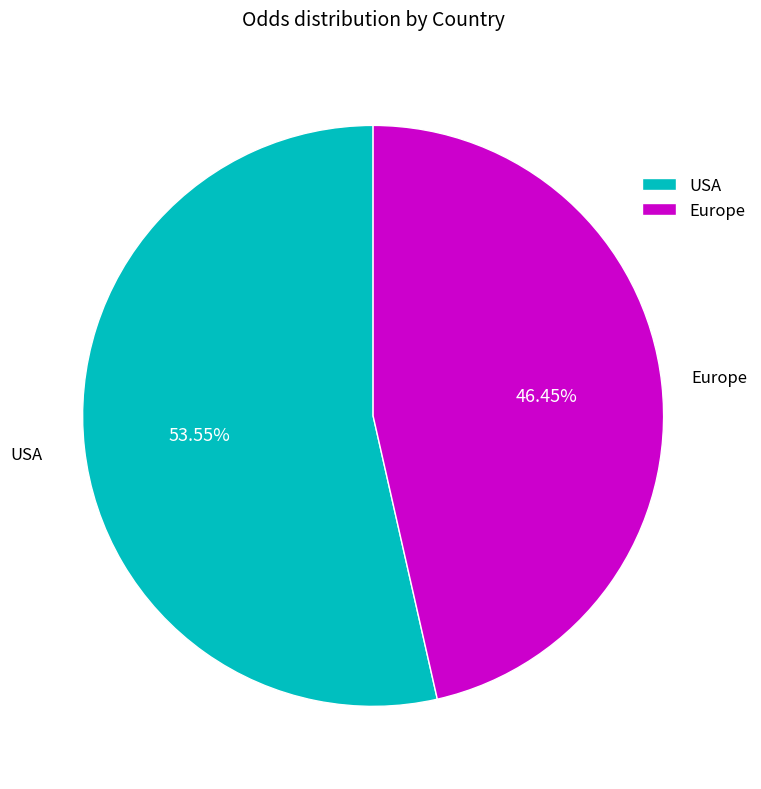

Is there any slice that represents more than half of the pie?

Yes